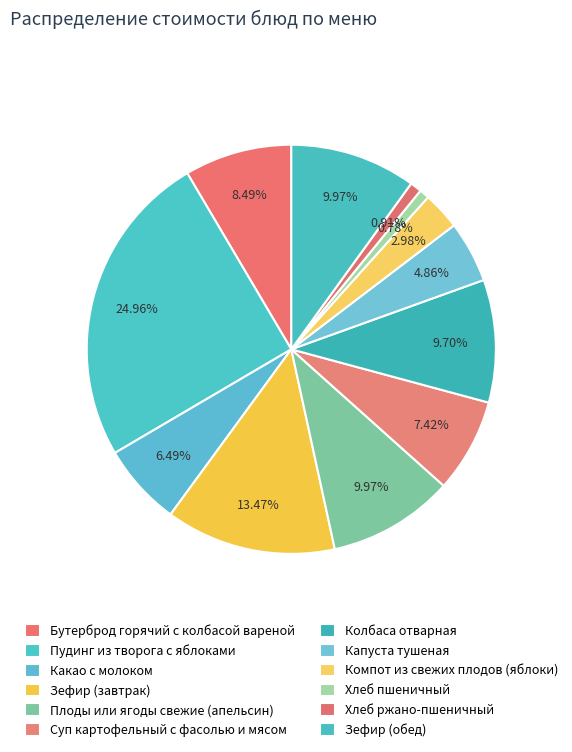

Rank the categories by value from highest to lowest.

Пудинг из творога с яблоками, Зефир (завтрак), Плоды или ягоды свежие (апельсин), Зефир (обед), Колбаса отварная, Бутерброд горячий с колбасой вареной, Суп картофельный с фасолью и мясом, Какао с молоком, Капуста тушеная, Компот из свежих плодов (яблоки), Хлеб ржано-пшеничный, Хлеб пшеничный